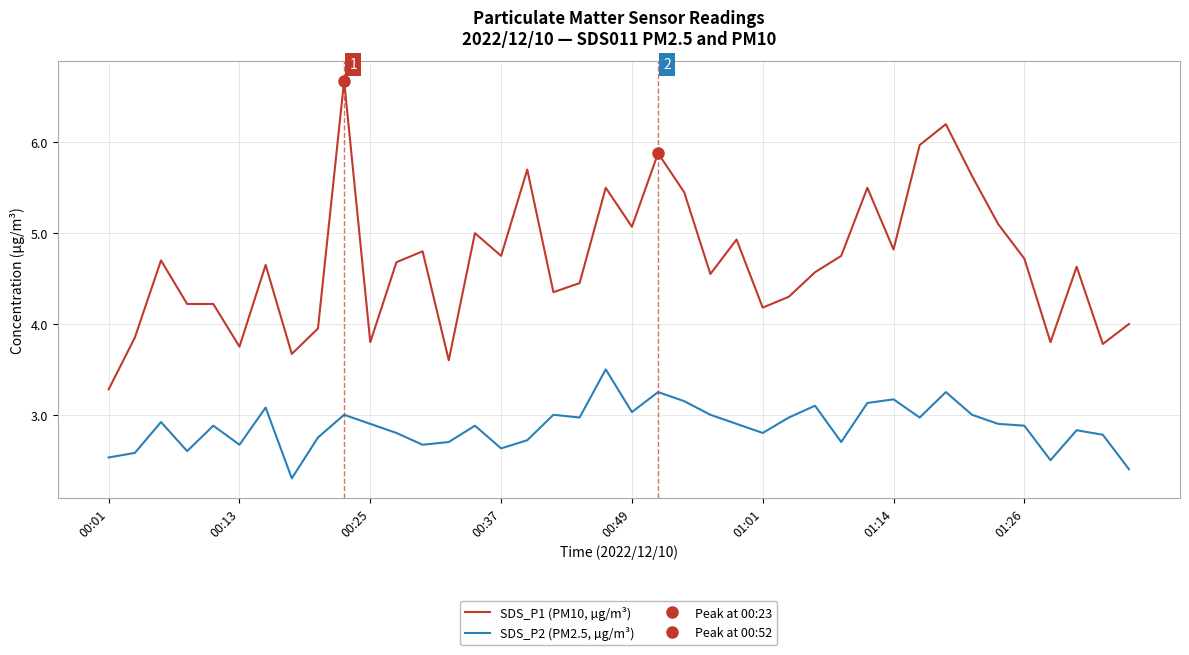

True or false: SDS_P2 (PM2.5, µg/m³) and SDS_P1 (PM10, µg/m³) cross at least once.

False